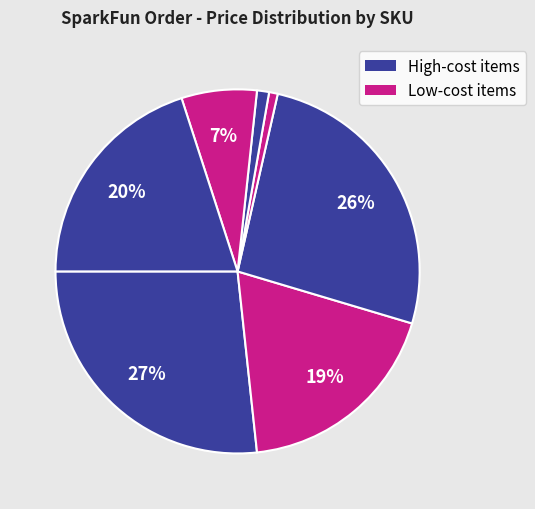

Count the number of slices in the pie.

7